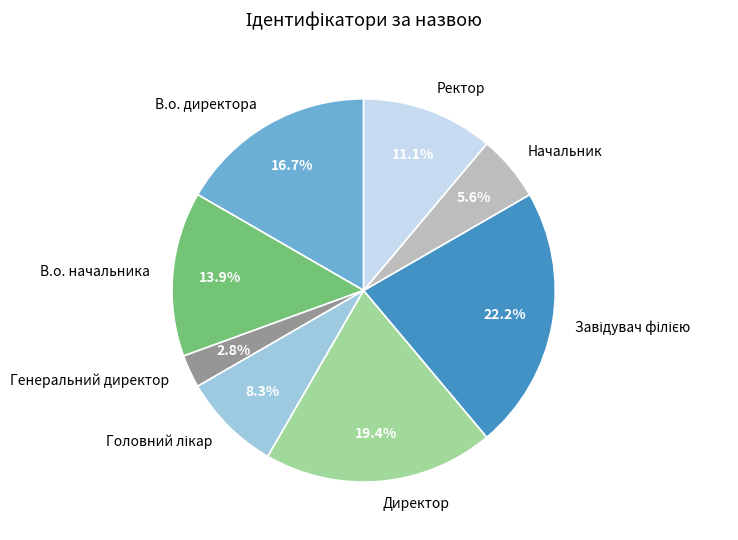

What is the smallest slice in the pie chart?

Генеральний директор